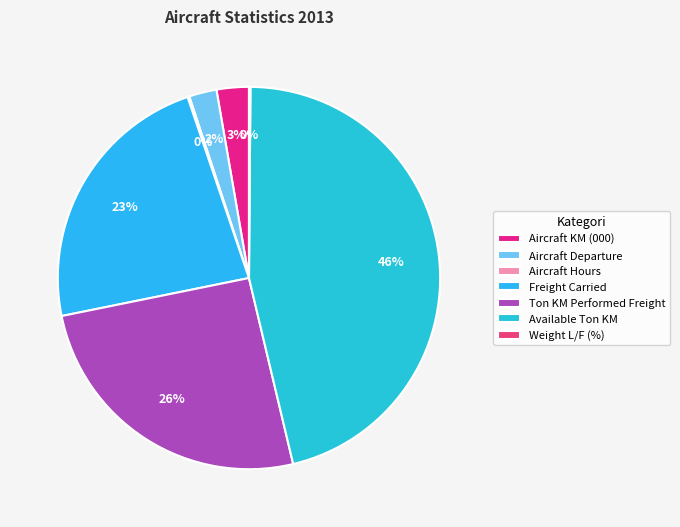

True or false: Aircraft Hours accounts for 0% of the total.

True